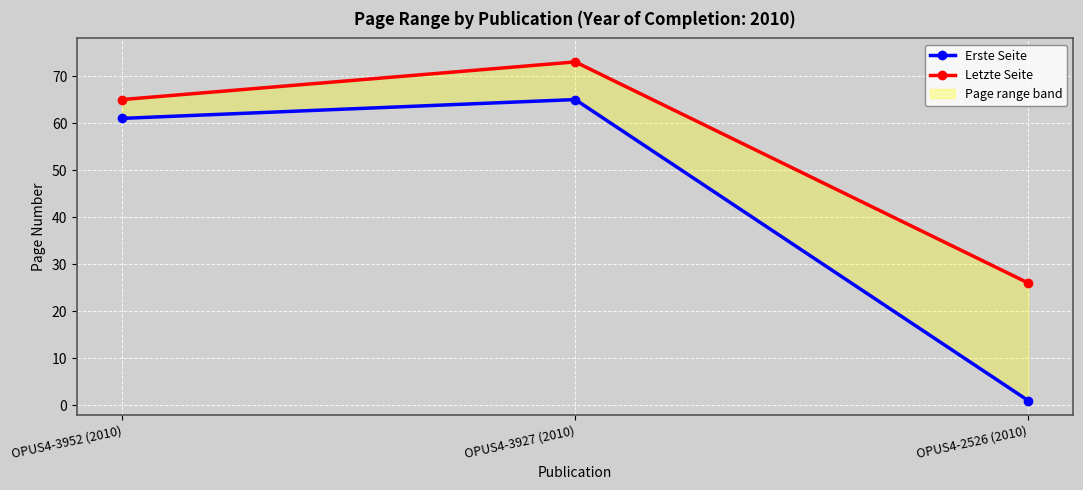

Does the chart display data point markers on the line(s)?

Yes